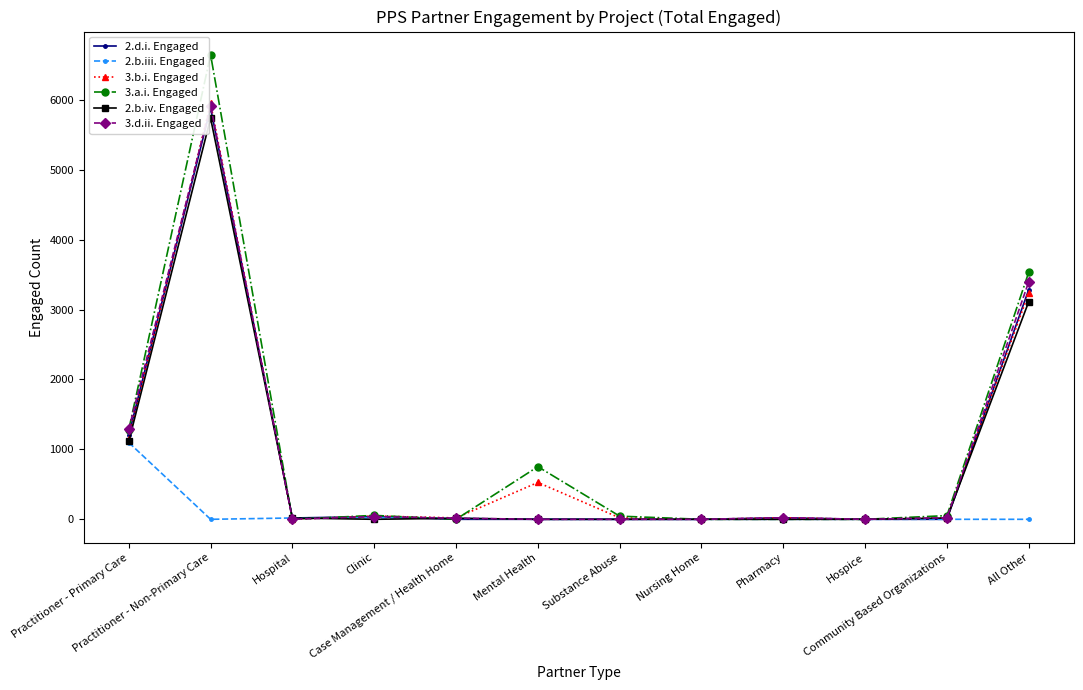

What are all the series names shown in the legend?

2.d.i. Engaged, 2.b.iii. Engaged, 3.b.i. Engaged, 3.a.i. Engaged, 2.b.iv. Engaged, 3.d.ii. Engaged